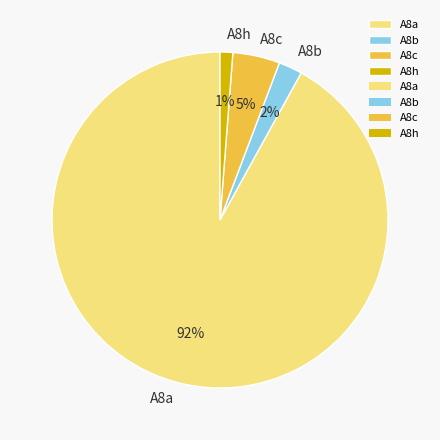

How many slices are in this pie chart?

4